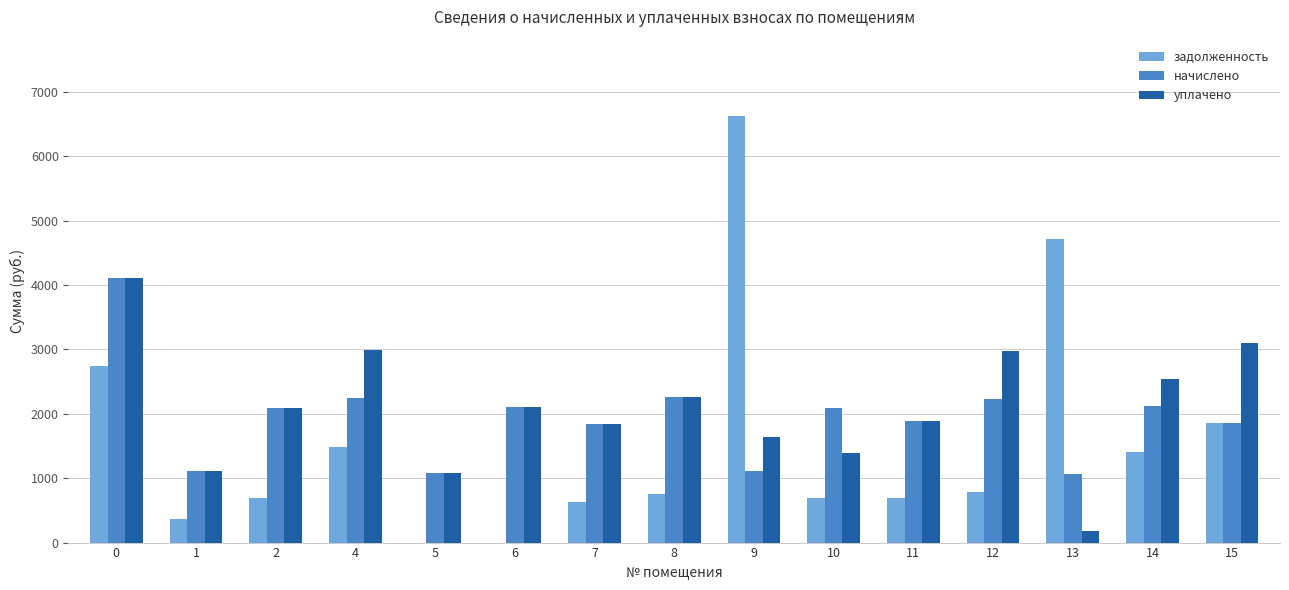

Which series changed the most between 9 and 15?

задолженность